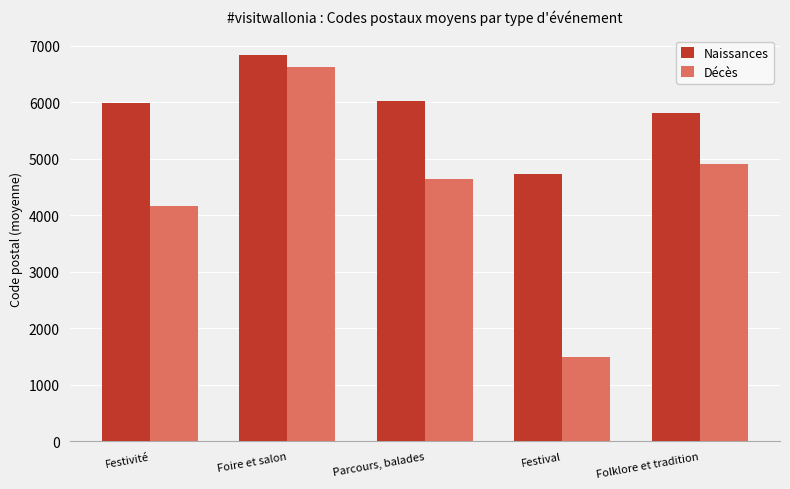

What are all the series names shown in the legend?

Naissances, Décès